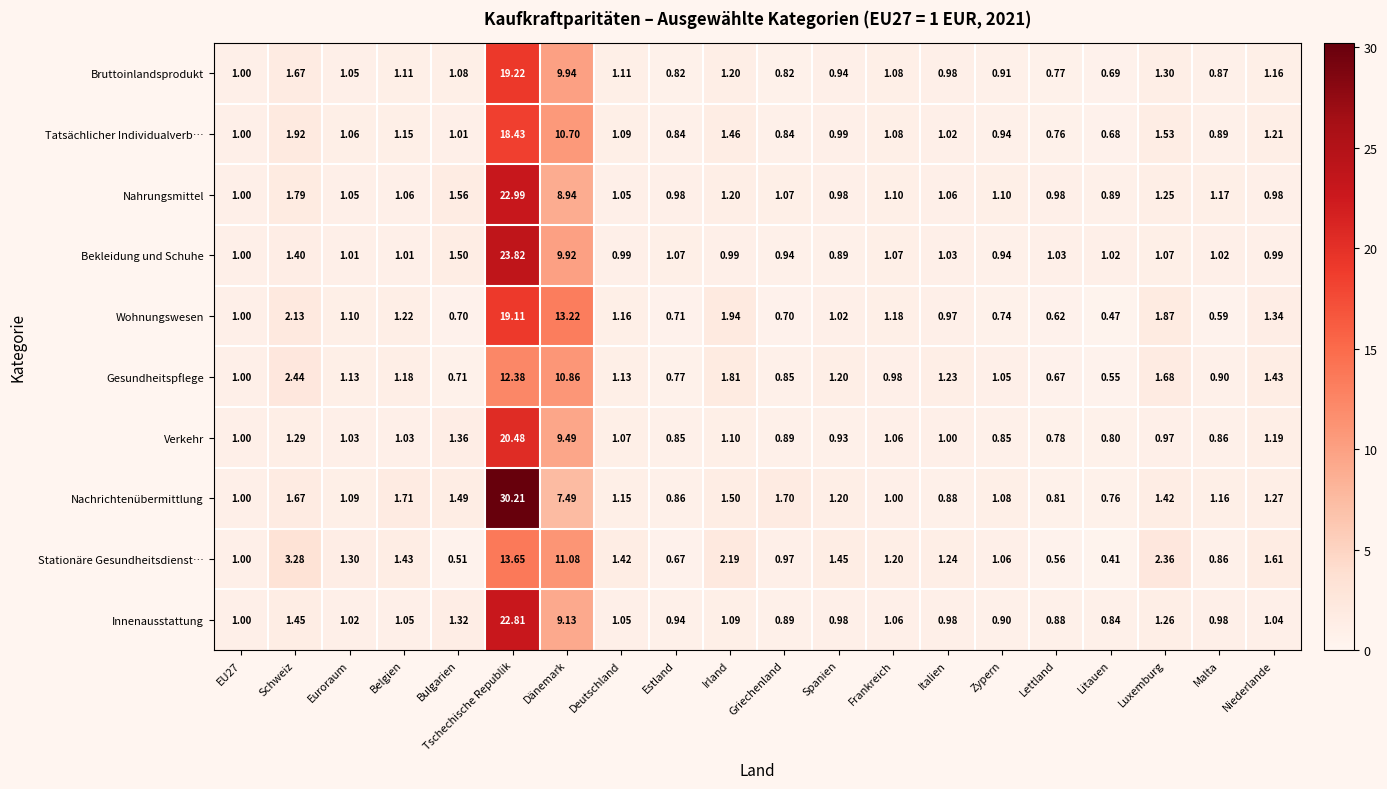

Which series has the largest total across all categories?

Nachrichtenübermittlung